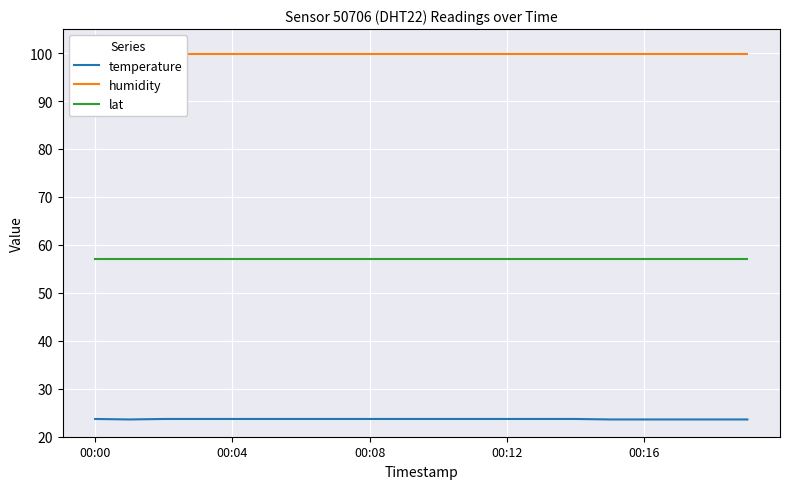

What are all the series names shown in the legend?

temperature, humidity, lat